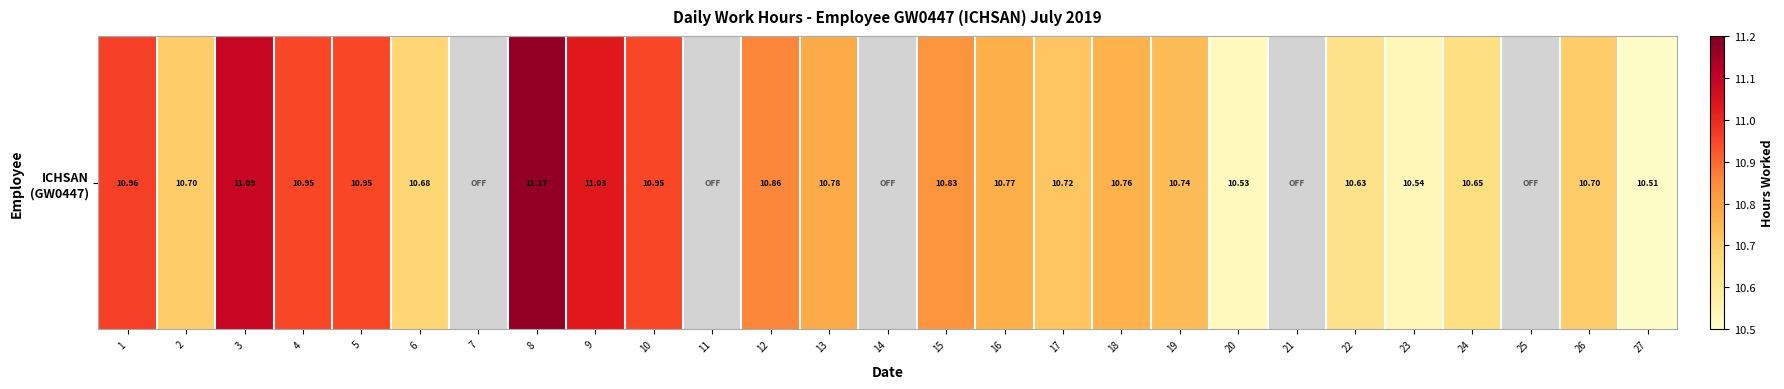

List the labels in order of value, largest first.

8, 3, 9, 1, 4, 5, 10, 12, 15, 13, 16, 18, 19, 17, 2, 26, 6, 24, 22, 23, 20, 27, 7, 11, 14, 21, 25